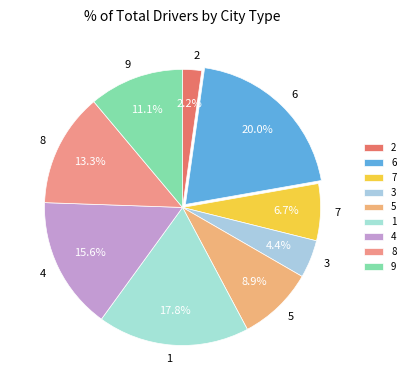

What is the total percentage of 7 and 5?

15.6%